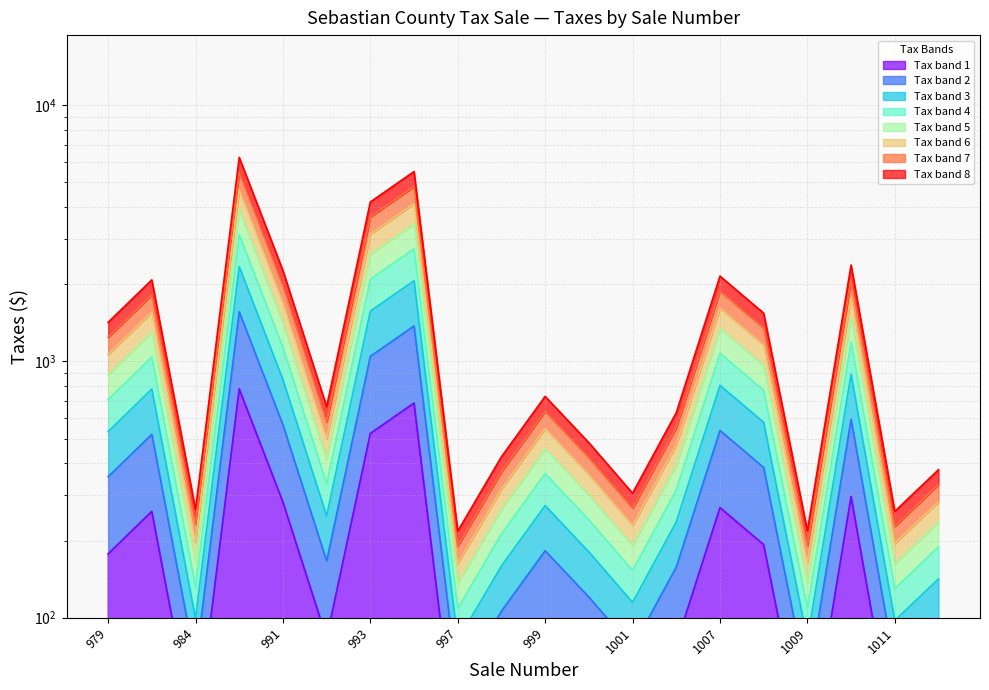

What value does the data have at 1001?

191.2